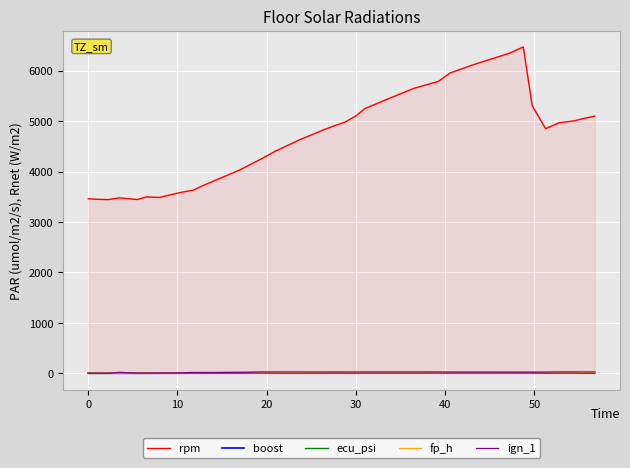

Which series has the largest range (max minus min)?

rpm